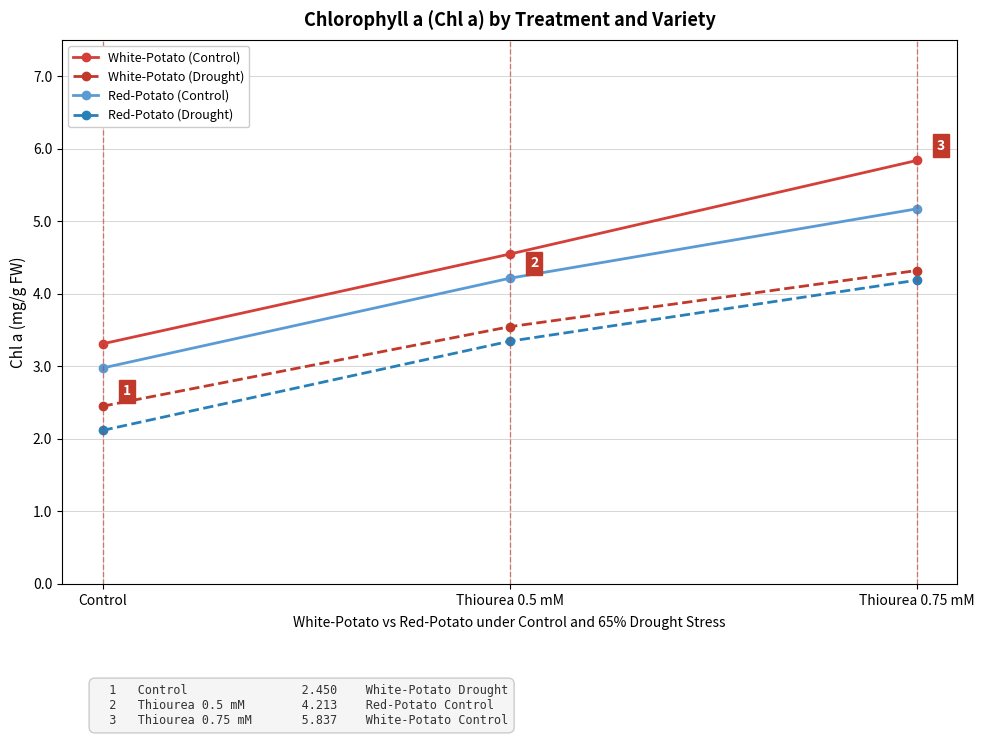

What is the minimum value shown in the chart?

2.1